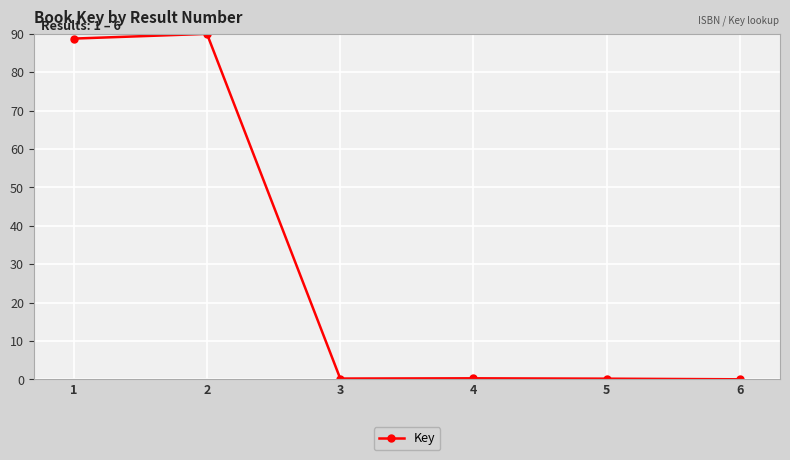

What is the difference between the maximum and second lowest values?

89.8